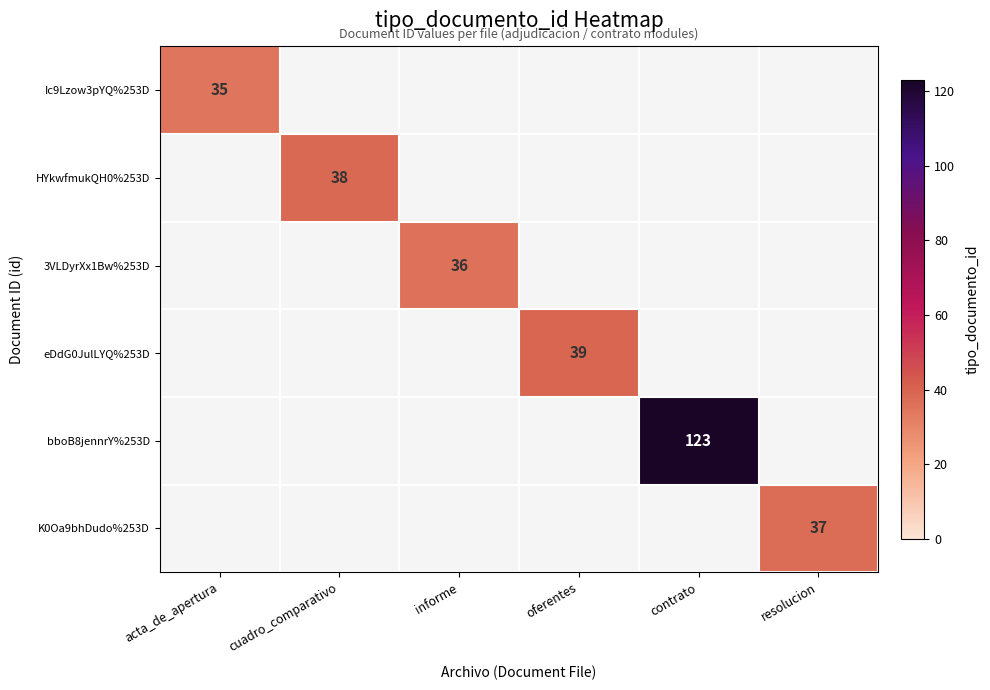

True or false: 3VLDyrXx1Bw%253D has a value of 24 at informe.

False